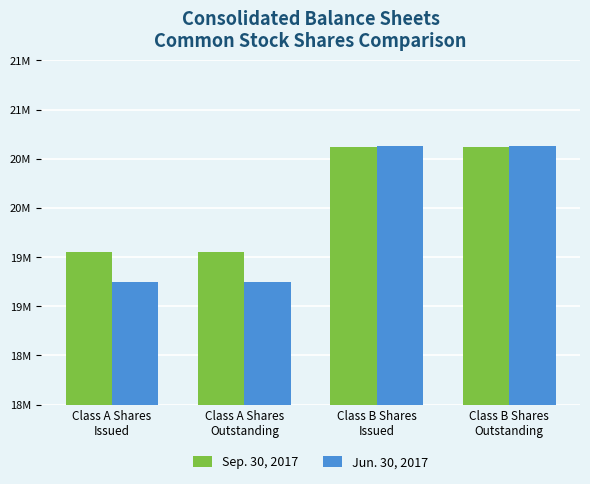

At how many categories does at least one series exceed 20371277?

2